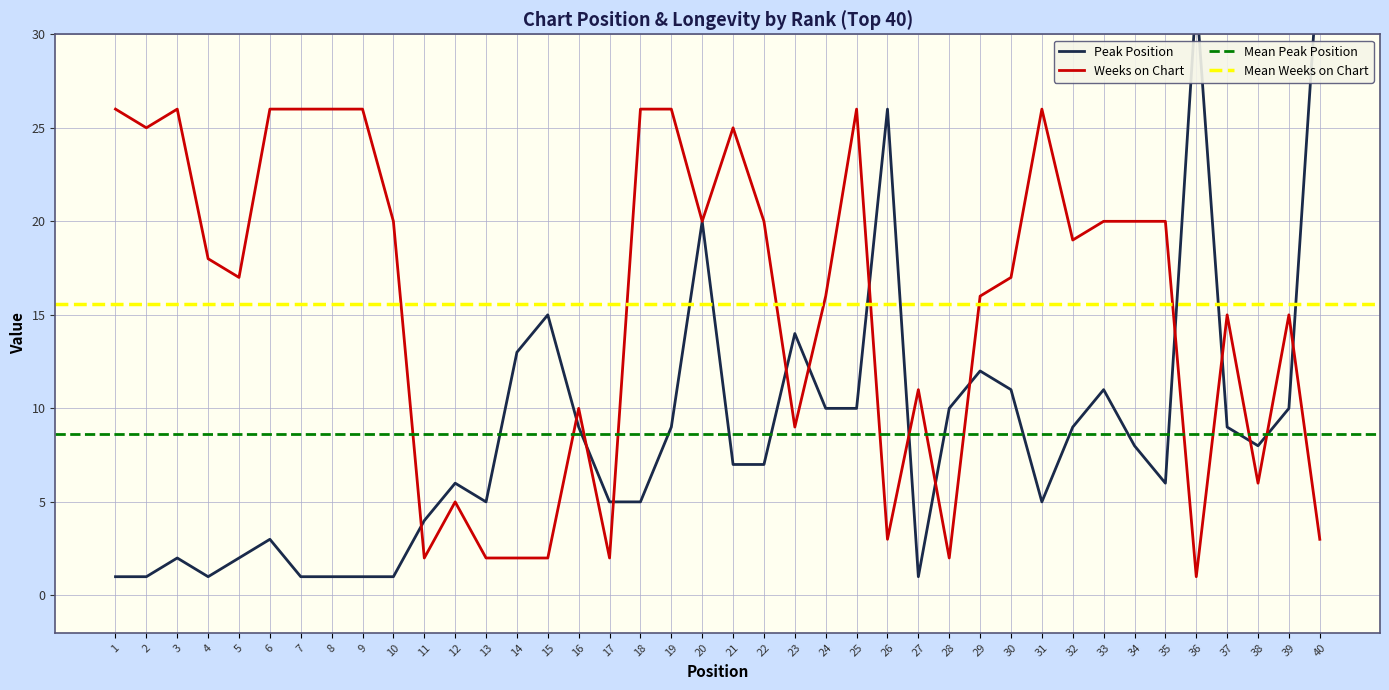

At which category does the chart reach its peak across all series?

40